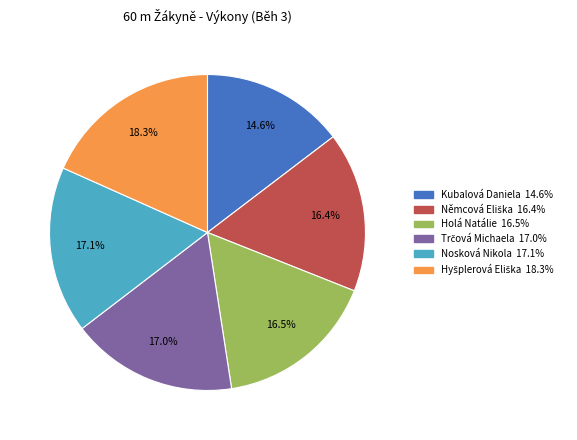

Do Nosková Nikola and Holá Natálie together represent more than half of the pie?

No